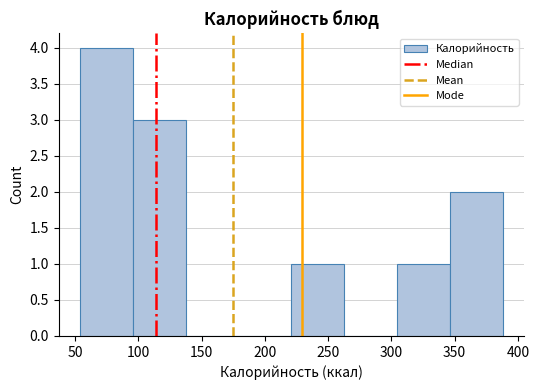

Over which range of the x-axis is the bar tallest?

55 to 95